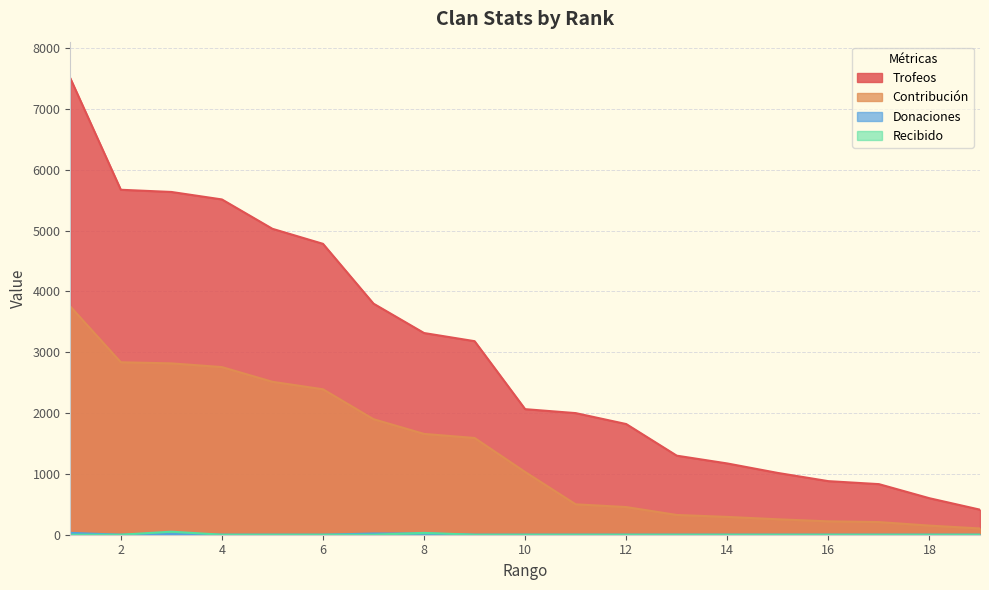

Is the value of Contribución at 7 greater than the value of Donaciones at 7?

Yes